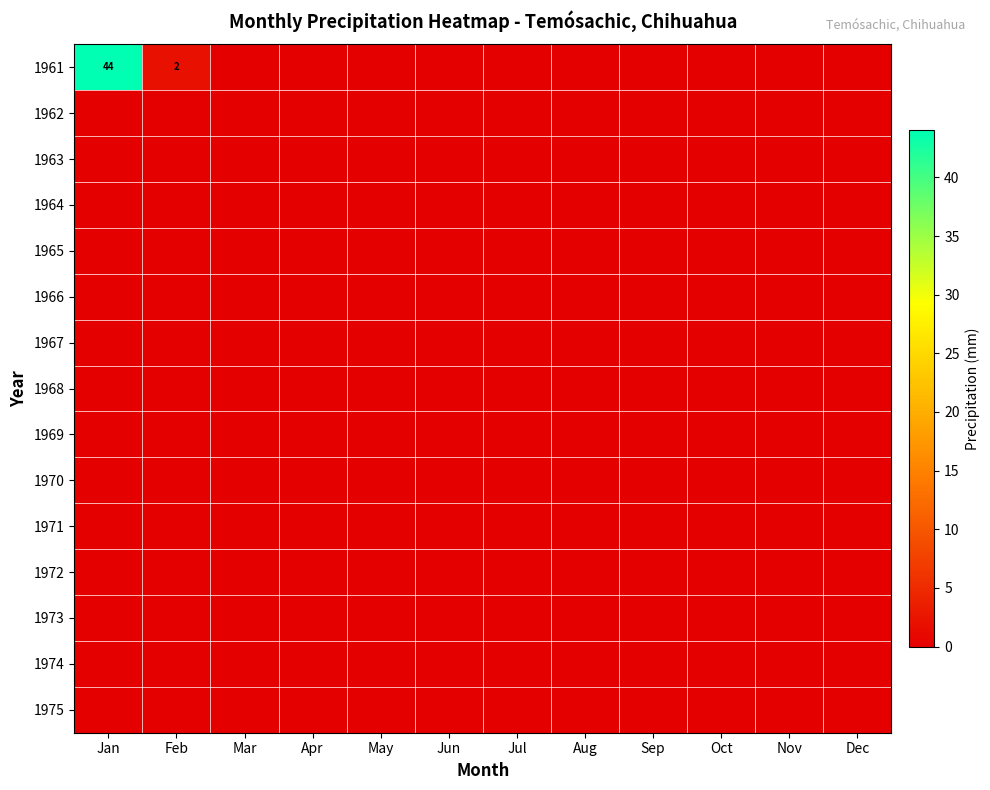

Is the value of 1962 at Jun greater than the value of 1975 at Oct?

No